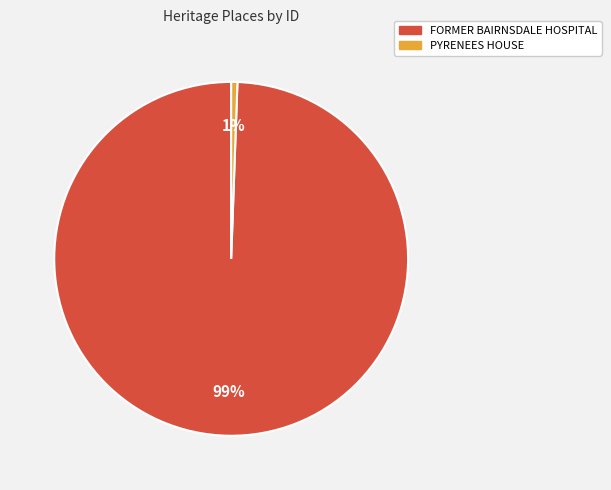

To the nearest percent, what portion does FORMER BAIRNSDALE HOSPITAL represent?

99%